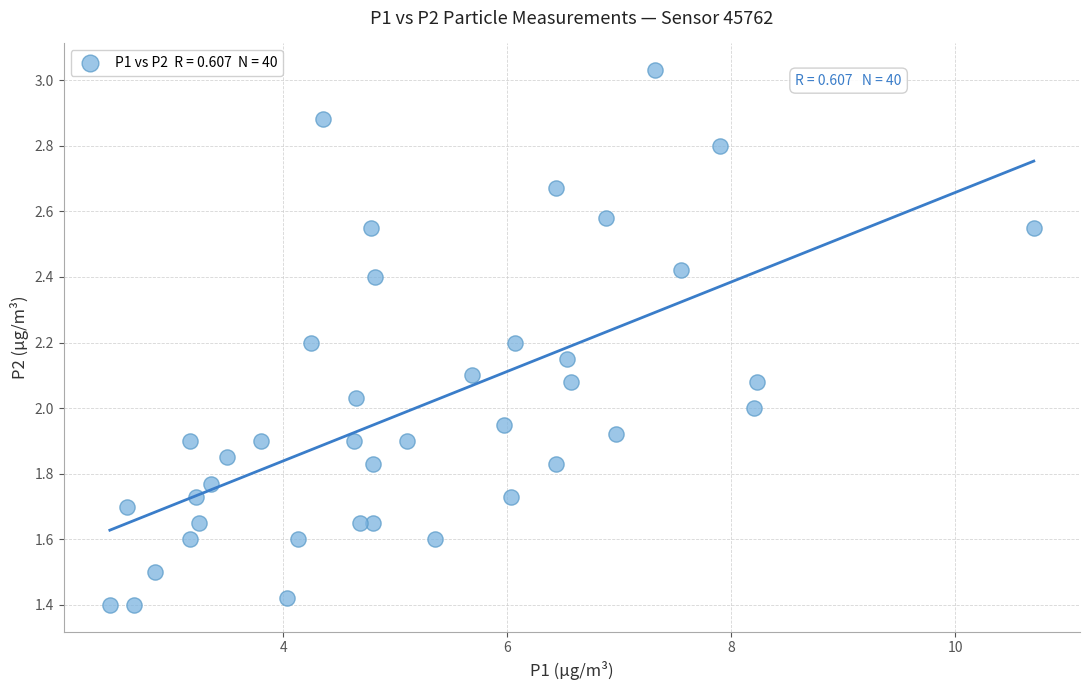

What is the range of X values (max minus min)?

8.2